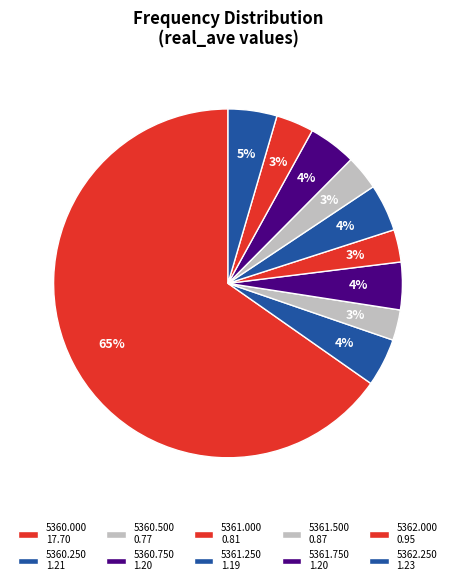

How many slices are in this pie chart?

10